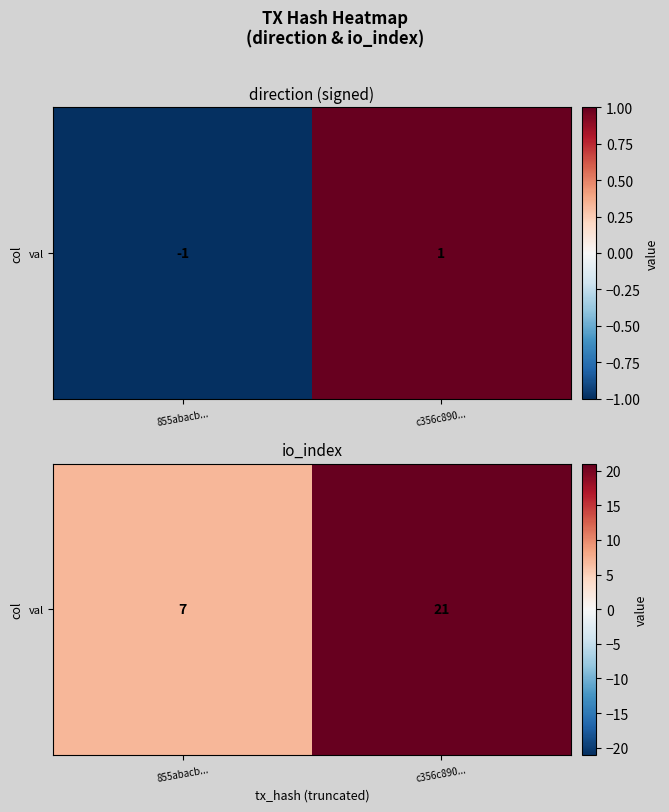

Is it true that the value at 855abacb... is 7?

True